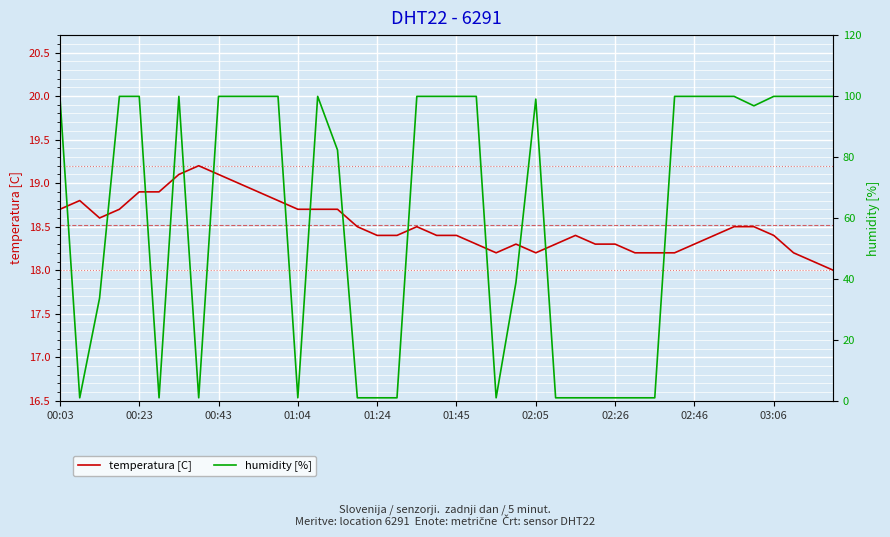

Reading left to right, extract all data points from this chart.

temperatura [C]: 18.7	18.8	18.6	18.7	18.9	18.9	19.1	19.2	19.1	19.0	18.9	18.8	18.7	18.7	18.7	18.5	18.4	18.4	18.5	18.4	18.4	18.3	18.2	18.3	18.2	18.3	18.4	18.3	18.3	18.2	18.2	18.2	18.3	18.4	18.5	18.5	18.4	18.2	18.1	18.0
humidity [%]: 99.9	1.0	33.7	99.9	99.9	1.0	99.9	1.0	99.9	99.9	99.9	99.9	1.0	99.9	82.3	1.0	1.0	1.0	99.9	99.9	99.9	99.9	1.0	38.9	99.0	1.0	1.0	1.0	1.0	1.0	1.0	99.9	99.9	99.9	99.9	96.8	99.9	99.9	99.9	99.9